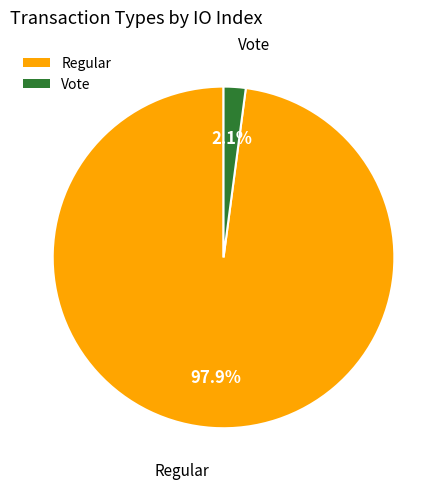

To the nearest percent, what is the combined percentage of Vote and Regular?

100%